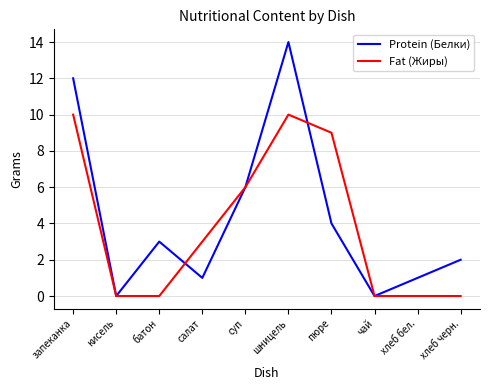

What position from the left is запеканка?

1